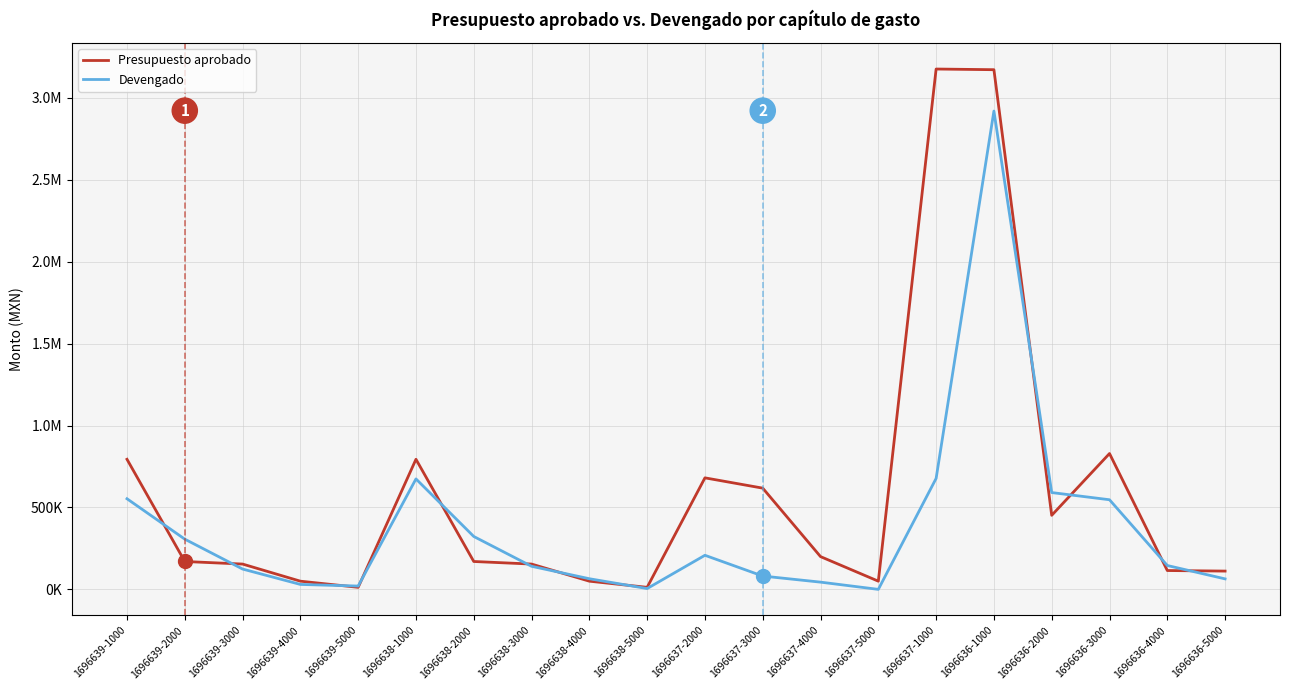

Where does the Devengado series first go above 145688?

1696639-1000